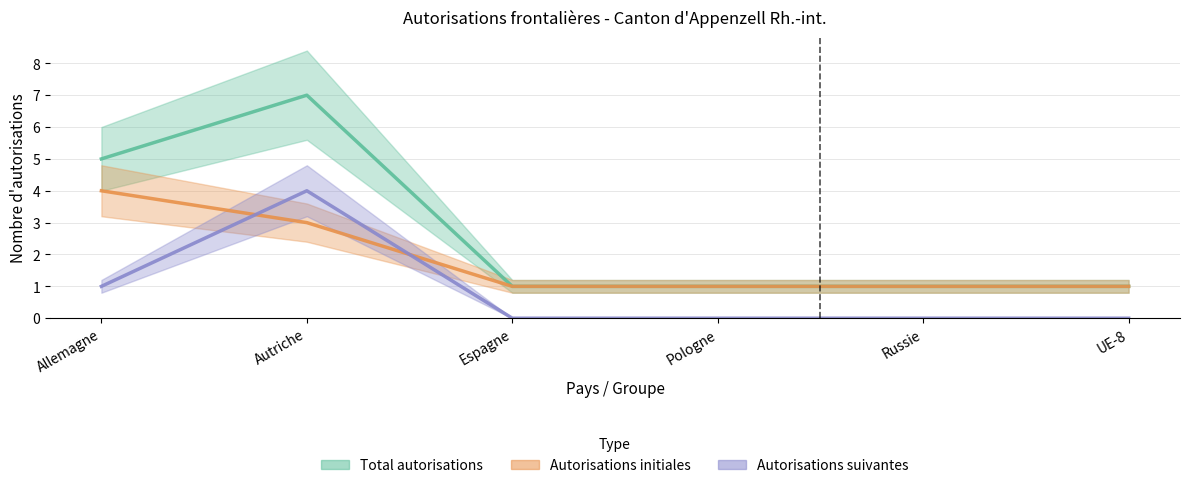

List the series in order of their peak value, highest first.

Total autorisations, Autorisations initiales, Autorisations suivantes